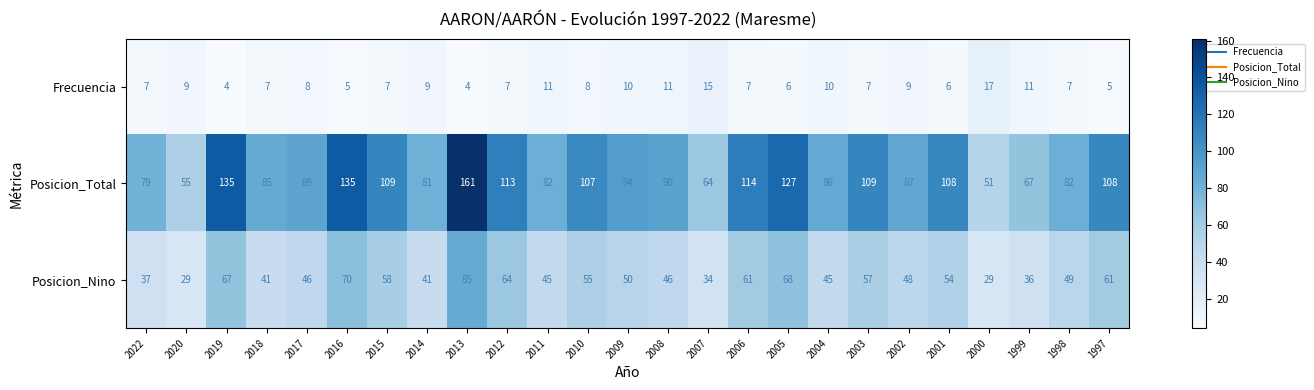

At which category is the sum across all series the highest?

2013